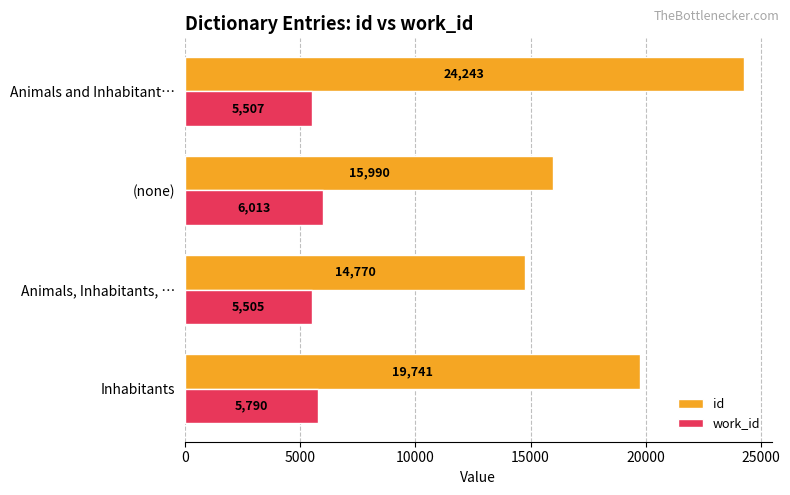

At (none), list the series in order from largest to smallest.

id, work_id